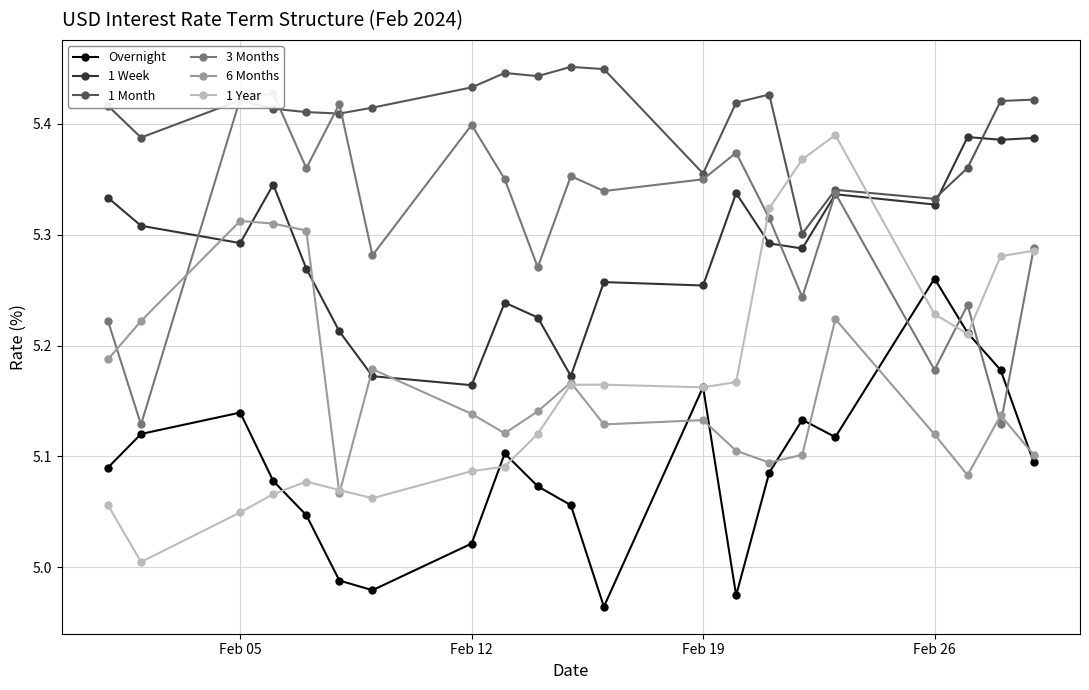

True or false: 6 Months has more than 1 points higher than both neighbors.

True